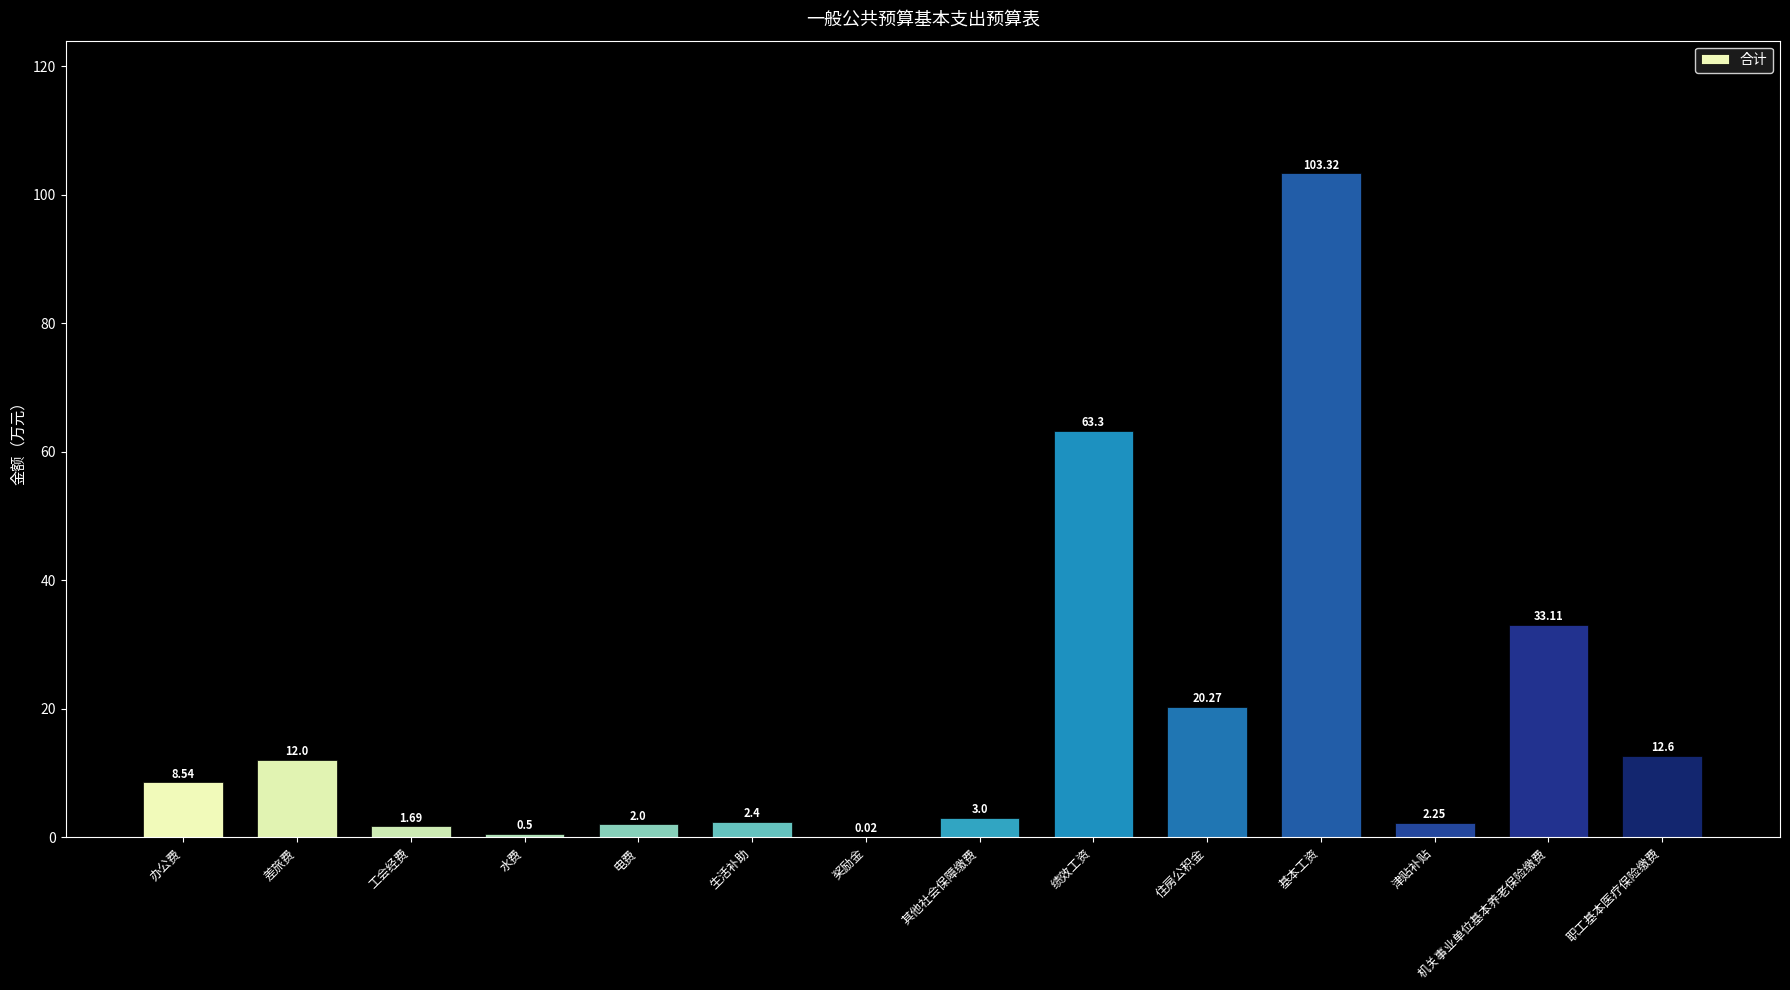

What is the change in value from 差旅费 to 机关事业单位基本养老保险缴费?

+21.1